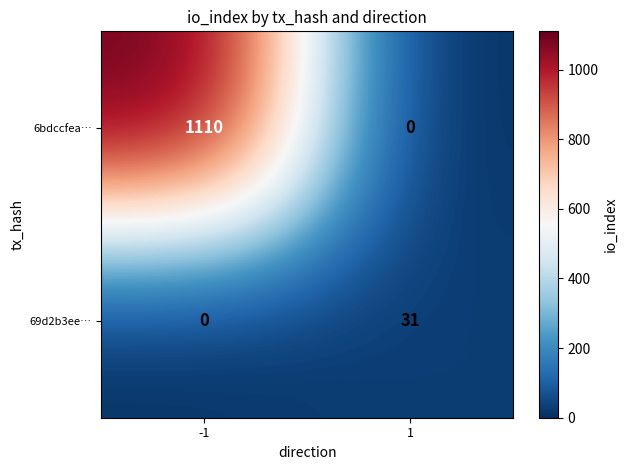

True or false: 69d2b3ee… has a value of 0 at -1.

True